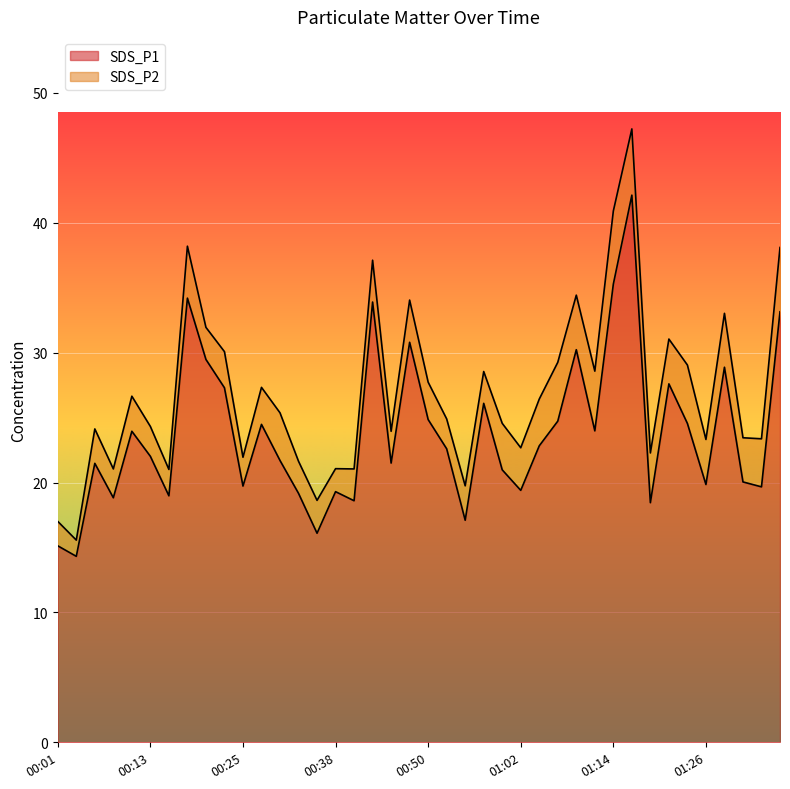

What is the label of the 40th point from the right?

00:01